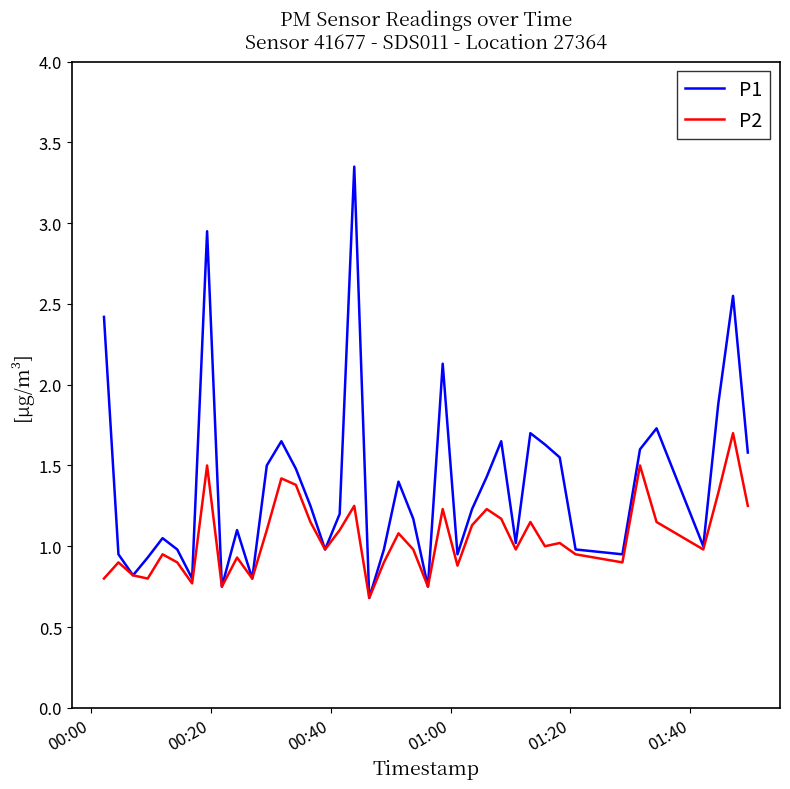

What is the minimum value shown in the chart?

0.7